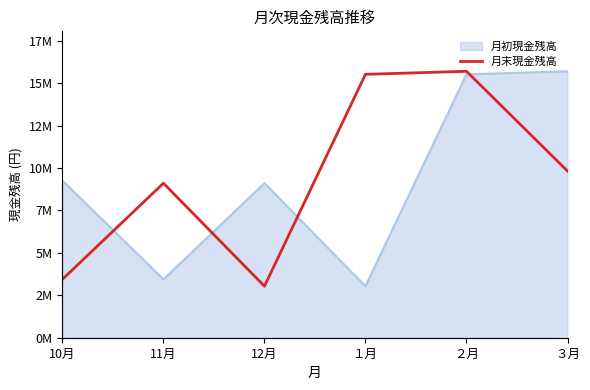

Is this an area chart (filled region under the line)?

Yes